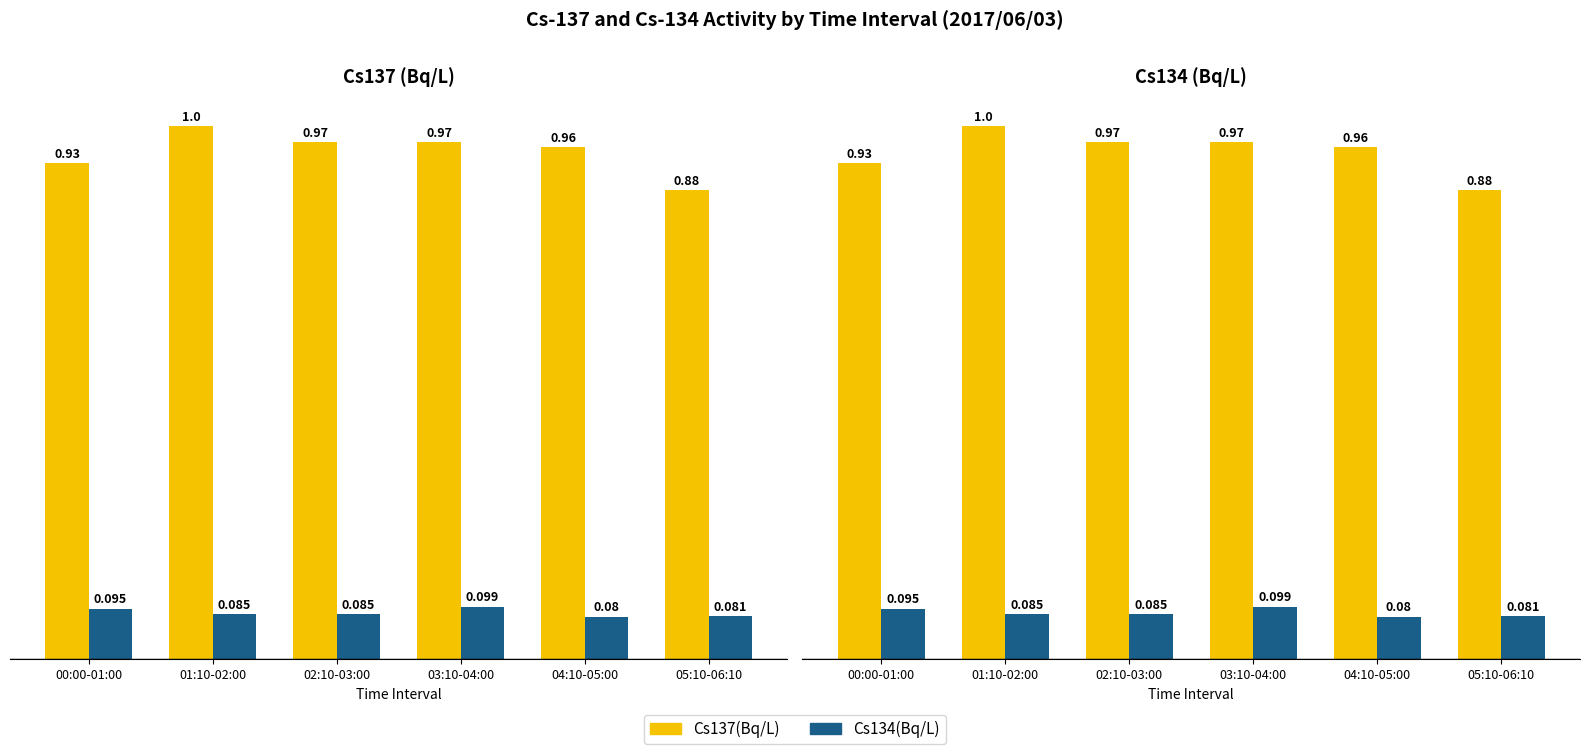

How many Cs137(Bq/L) values are between 0 and 1?

6